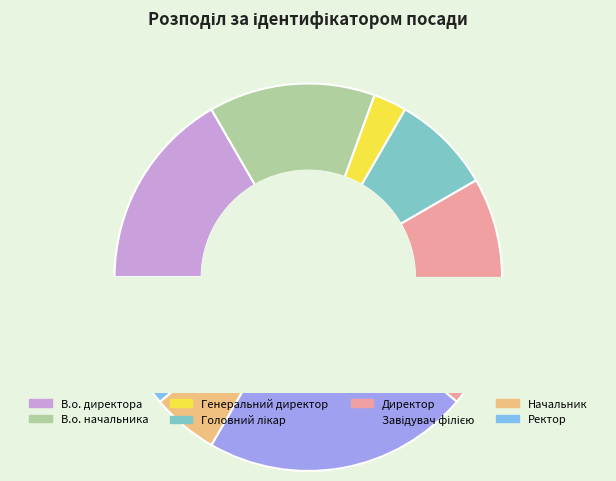

Approximately how many times larger is the value at Завідувач філією compared to В.о. начальника?

1.6